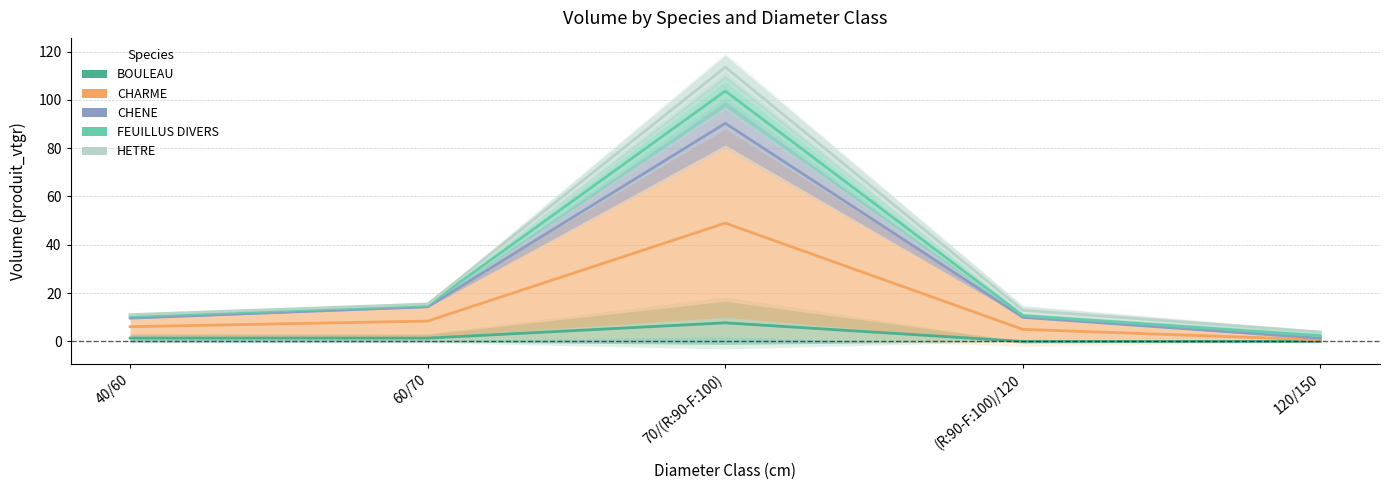

Does the chart display data point markers on the line(s)?

No